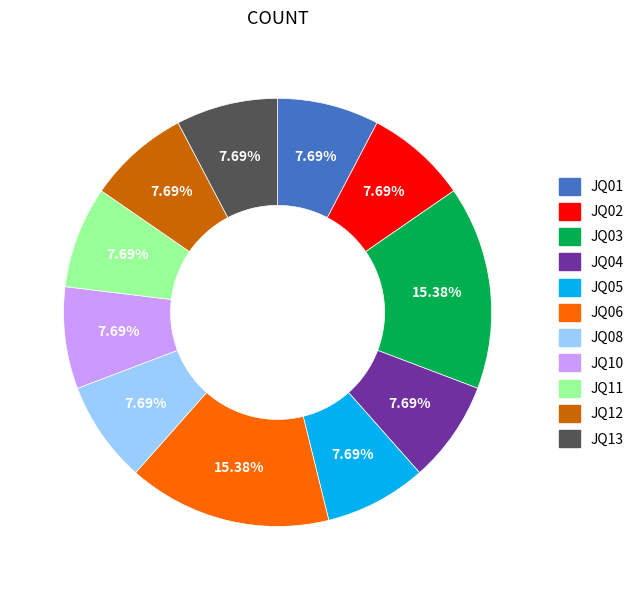

Combined, what portion of the pie is JQ04 and JQ10?

15.4%